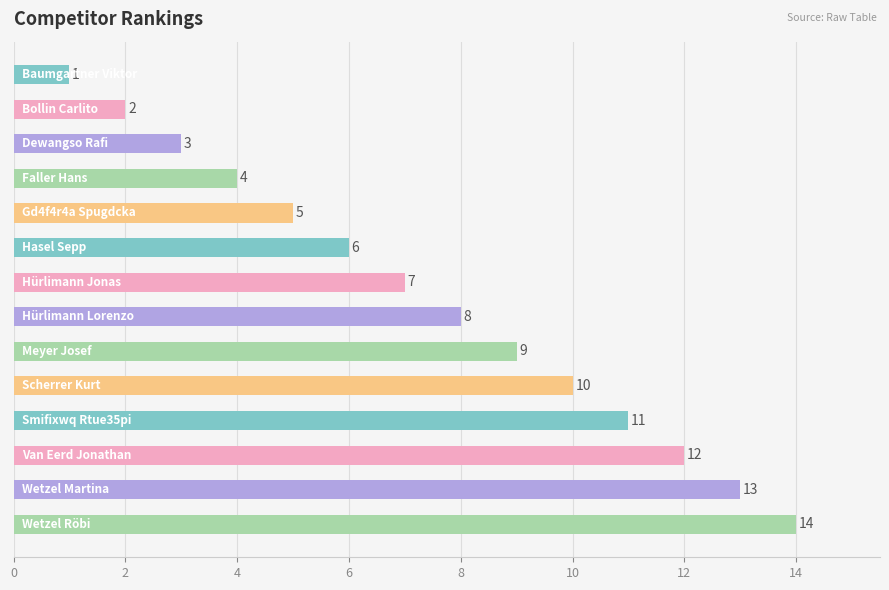

What is the greatest value displayed?

14